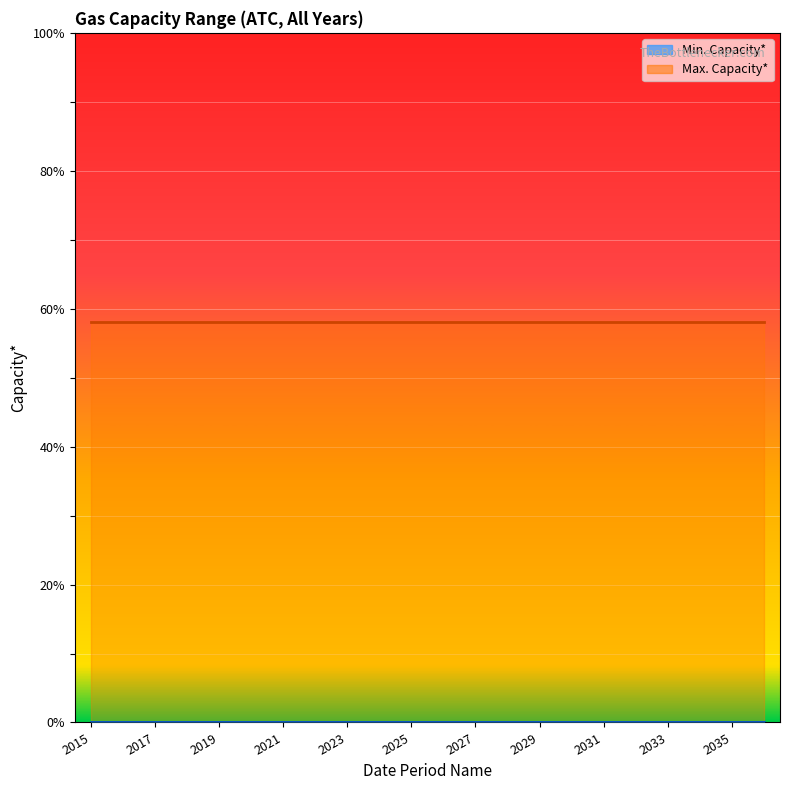

What is the greatest value displayed?

58